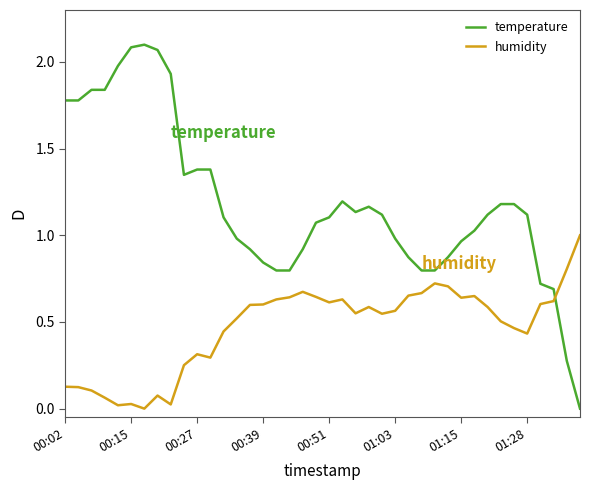

How many times do humidity and temperature cross each other?

1